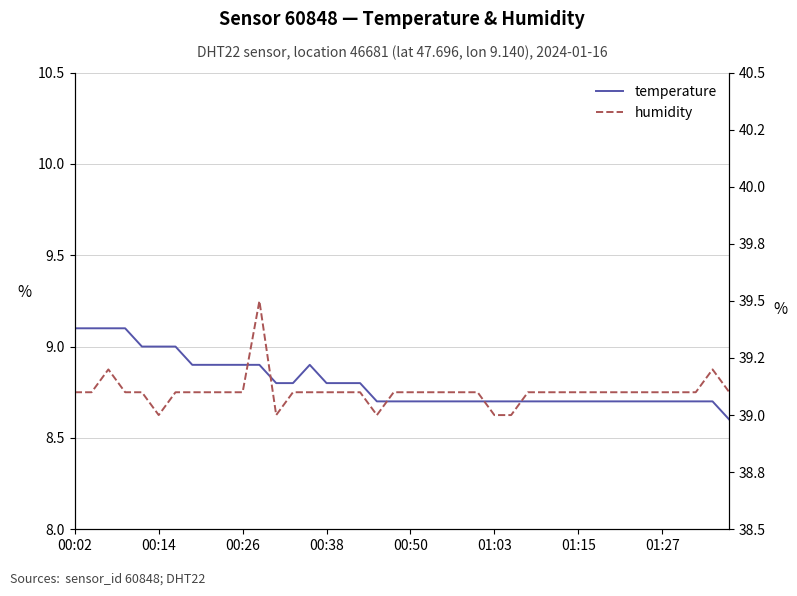

What value does the humidity series have at 29?

39.1